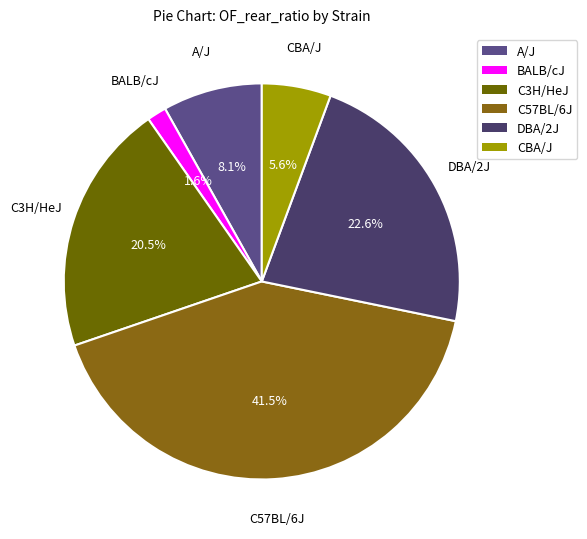

Is there any slice that represents more than half of the pie?

No